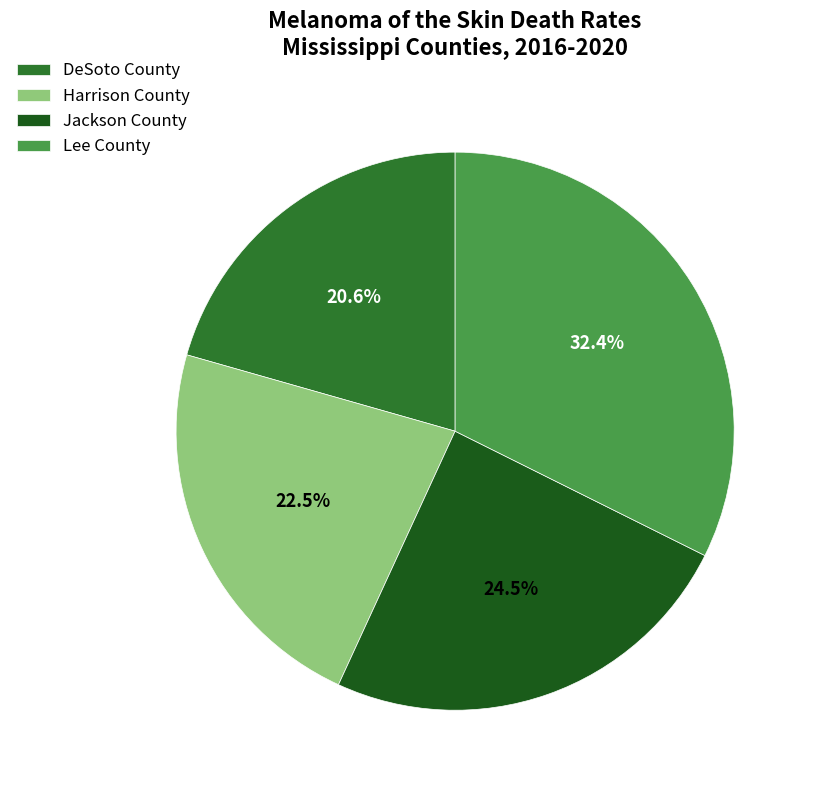

To the nearest percent, what is the combined percentage of Jackson County and Lee County?

57%